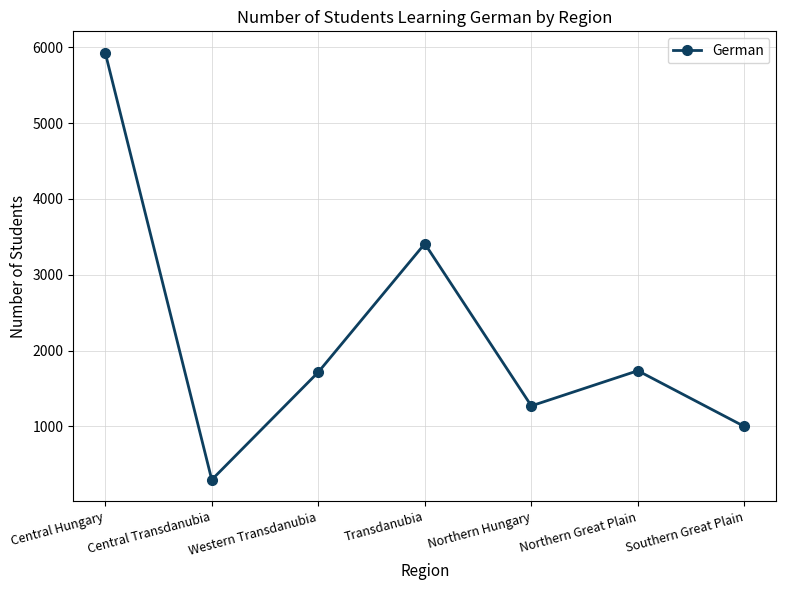

At which category does the chart reach its minimum across all series?

Central Transdanubia